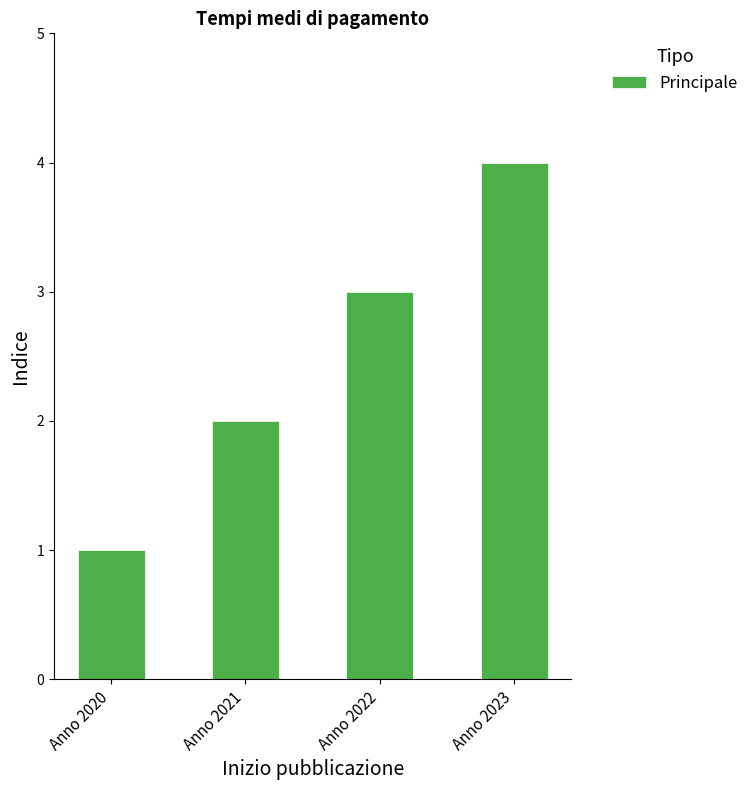

Where is the data nearest to the value 2?

Anno 2021